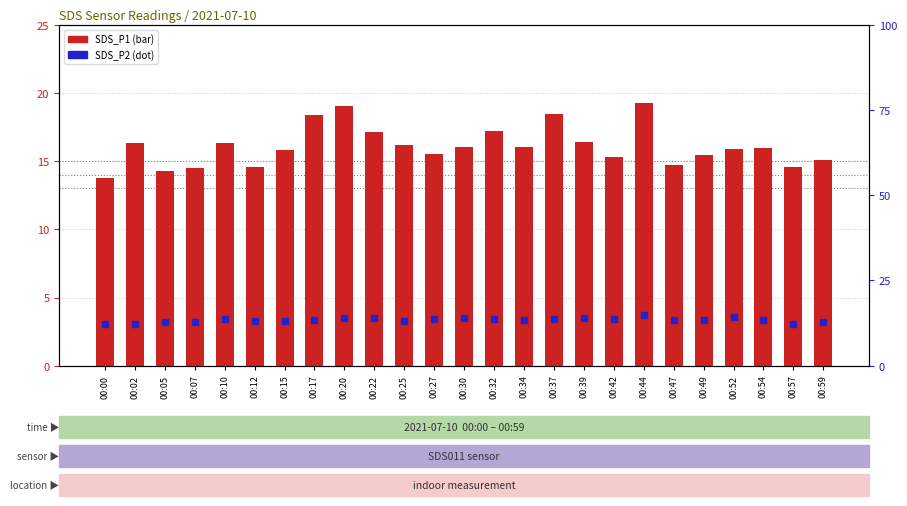

What is the total value across all series at 00:22?

31.1